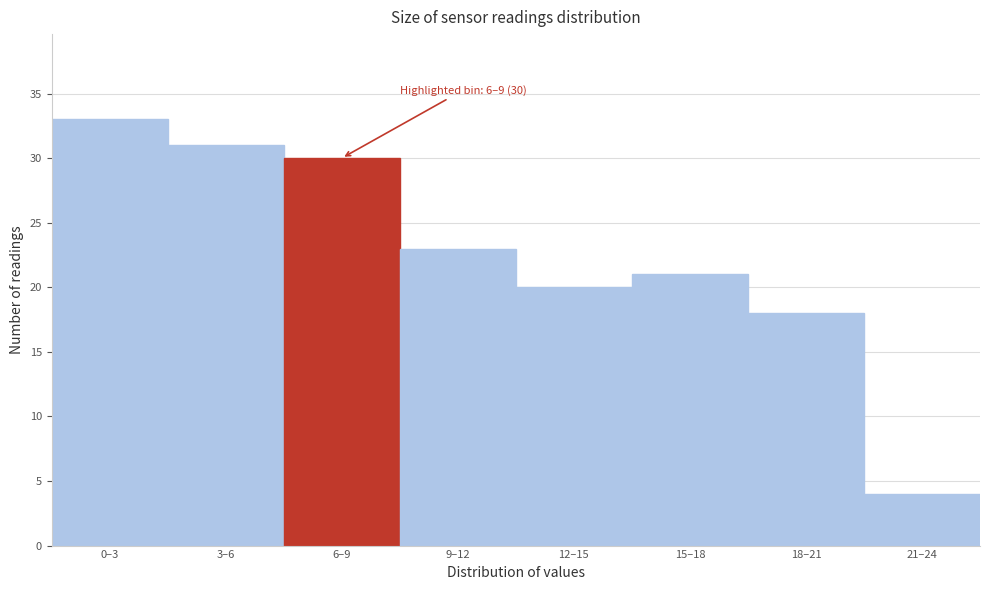

Reading left to right, what are all the values shown in this chart?

0–3=33	3–6=31	6–9=30	9–12=23	12–15=20	15–18=21	18–21=18	21–24=4